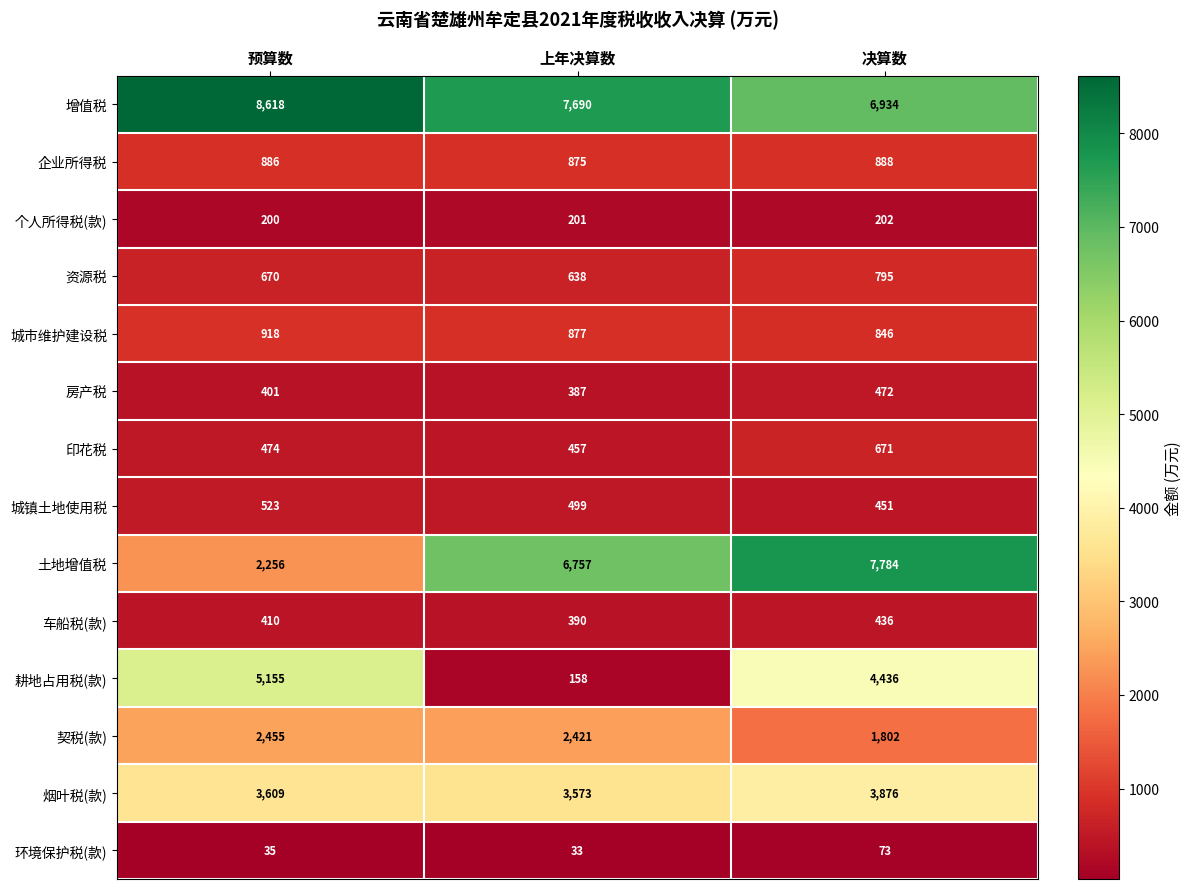

Between 预算数 and 上年决算数, which series saw the biggest shift?

耕地占用税(款)